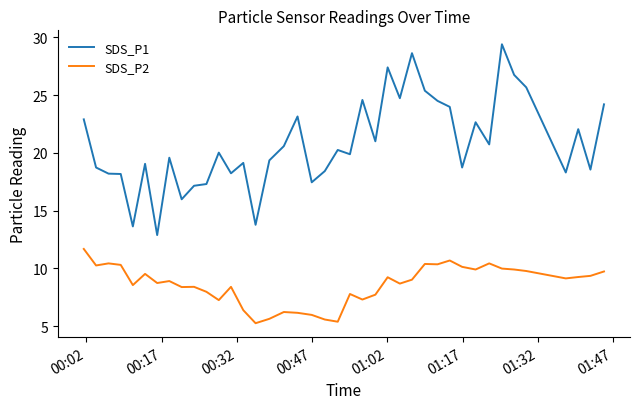

True or false: SDS_P1 and SDS_P2 intersect in this chart.

False